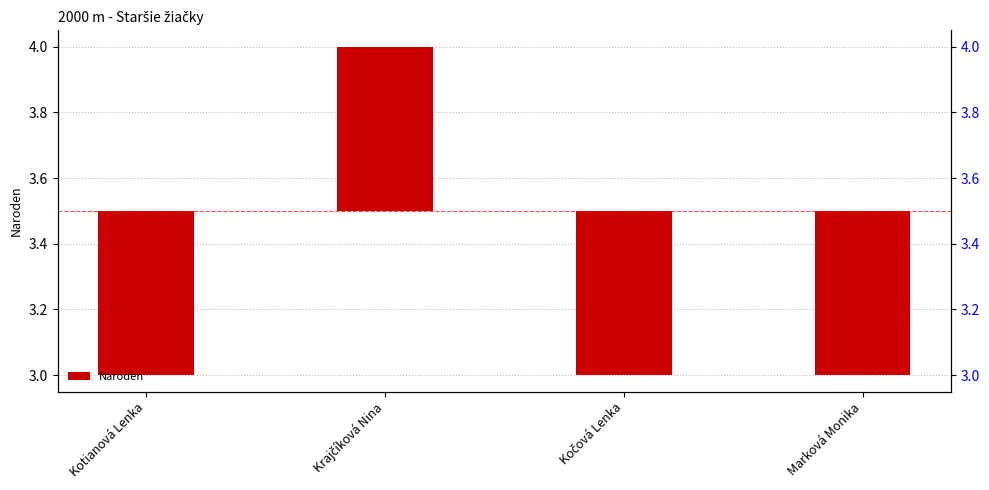

Reading left to right, extract all data points from this chart.

Kotianová Lenka=-0.5	Krajčíková Nina=0.5	Kočová Lenka=-0.5	Marková Monika=-0.5